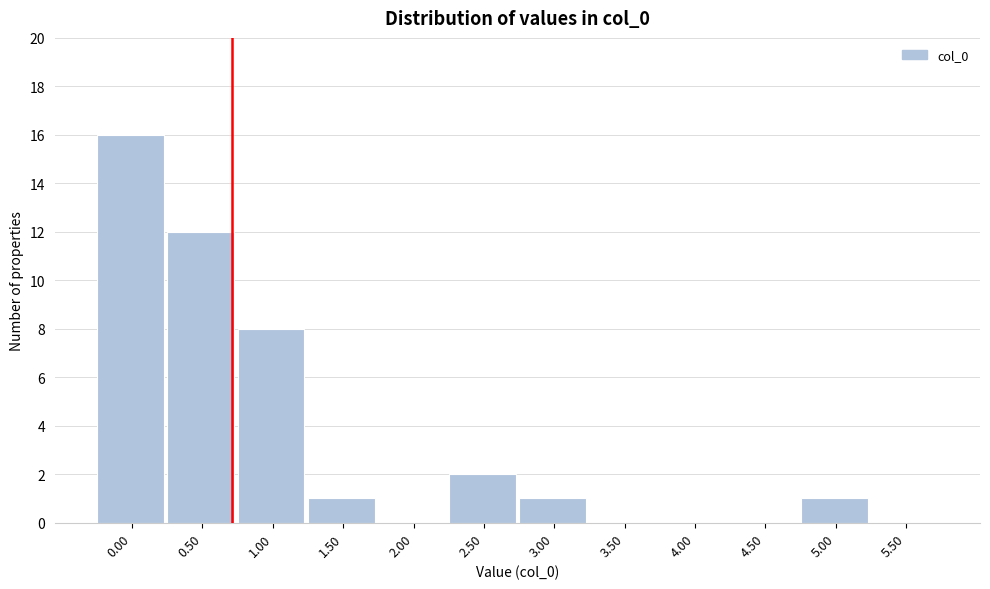

Reading left to right, list all the values displayed in this chart.

0.00=16	0.50=12	1.00=8	1.50=1	2.00=0	2.50=2	3.00=1	3.50=0	4.00=0	4.50=0	5.00=1	5.50=0